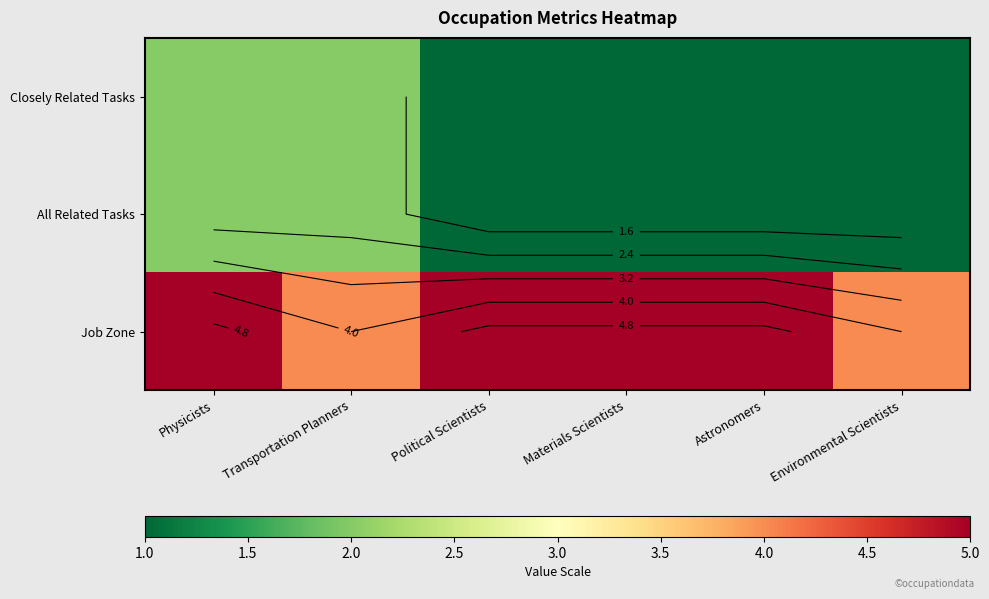

At how many categories does at least one series exceed 1?

6